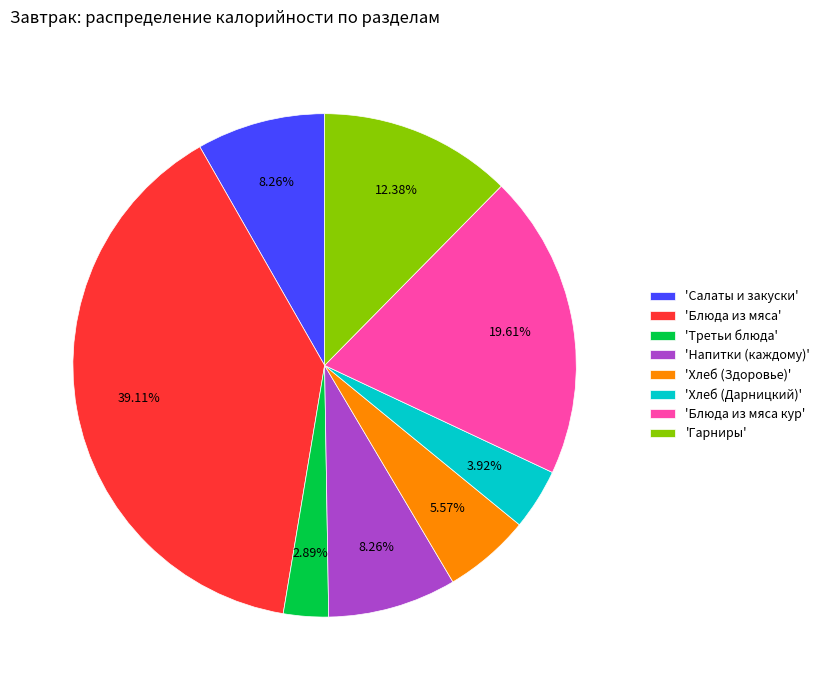

Does 'Блюда из мяса кур' represent more than half of the total?

No